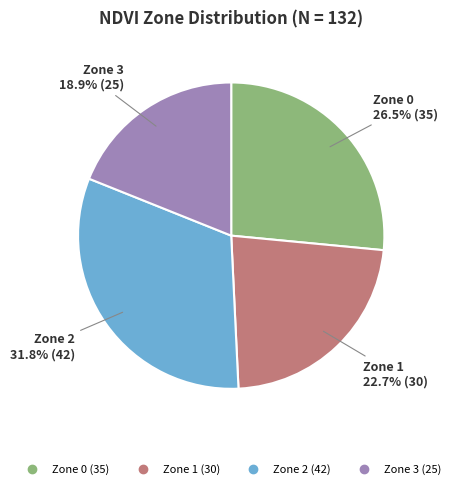

Count the number of slices in the pie.

4